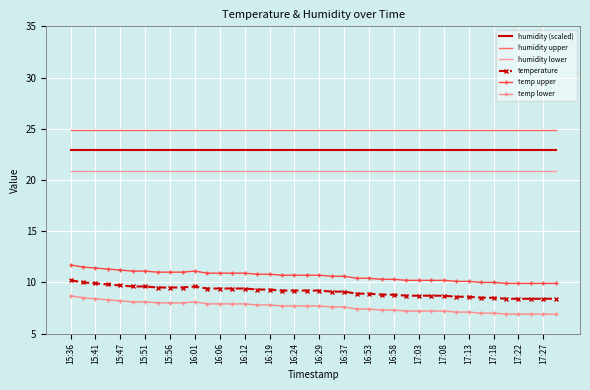

Which series has the largest total across all categories?

humidity upper